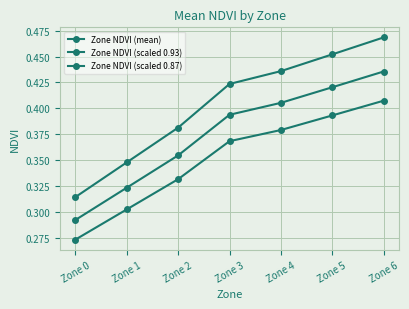

True or false: Zone NDVI (scaled 0.93) and Zone NDVI (mean) intersect in this chart.

False